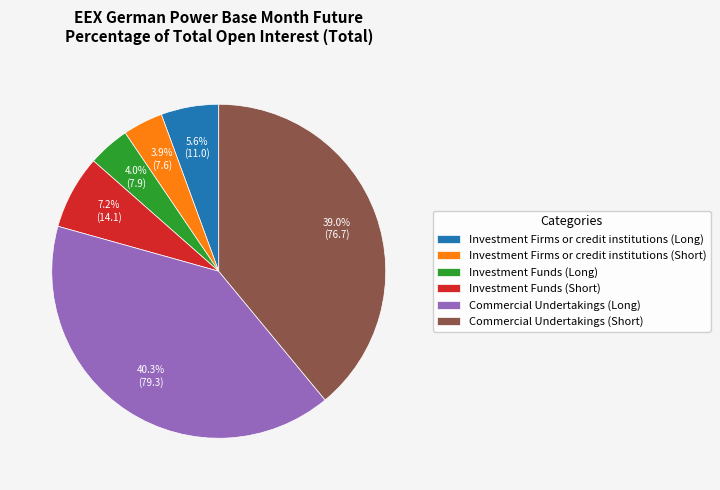

Which slice is the largest?

Commercial Undertakings (Long)